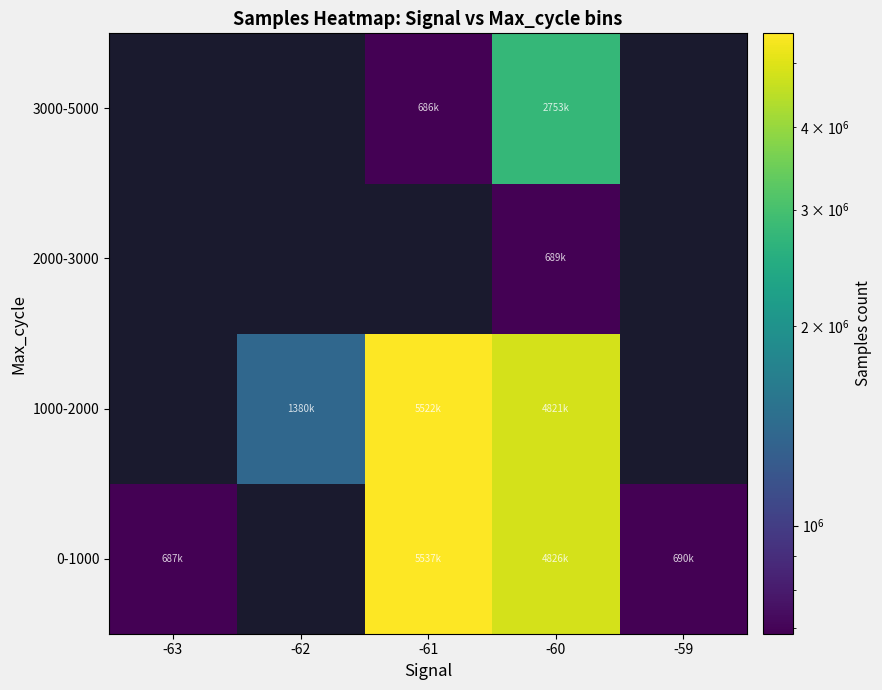

Which category has the lowest value in the 0-1000 series?

-63